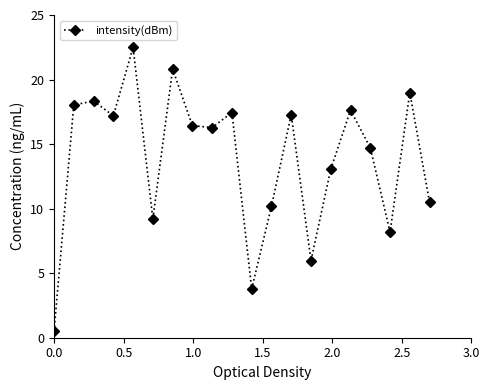

What is the smallest value displayed?

0.5